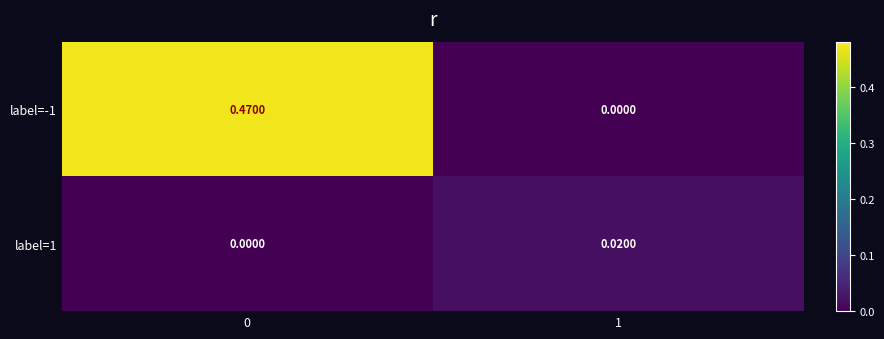

Is the value of label=1 at 1 greater than the value of label=-1 at 0?

No